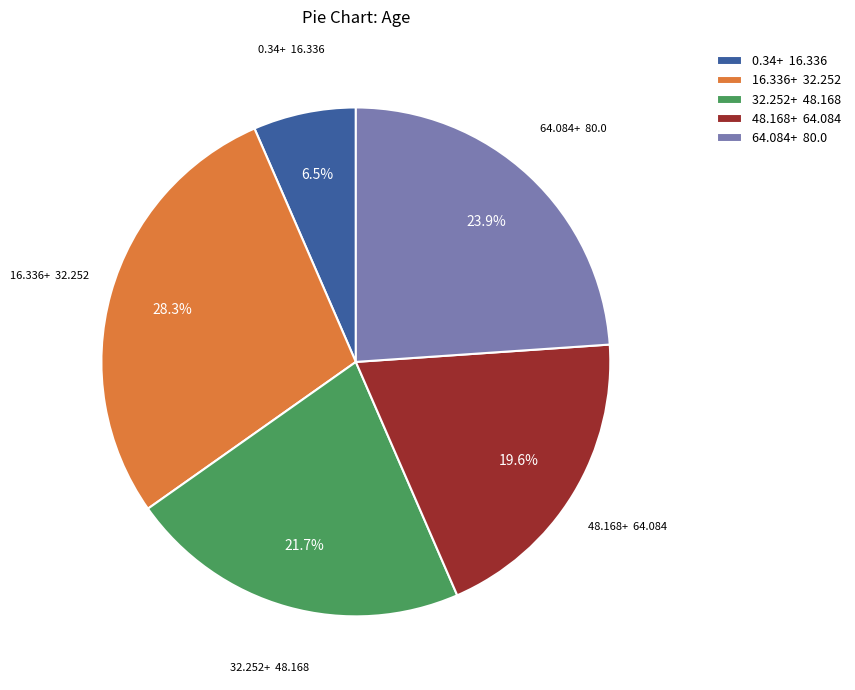

Count the number of slices in the pie.

5